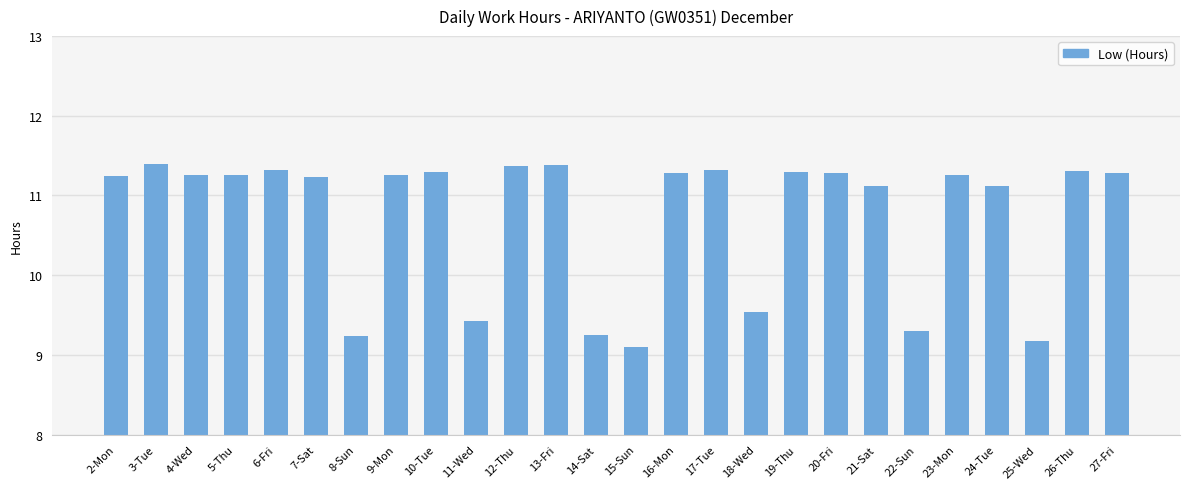

The chart shows a value of 11.3 at 17-Tue. True or false?

True